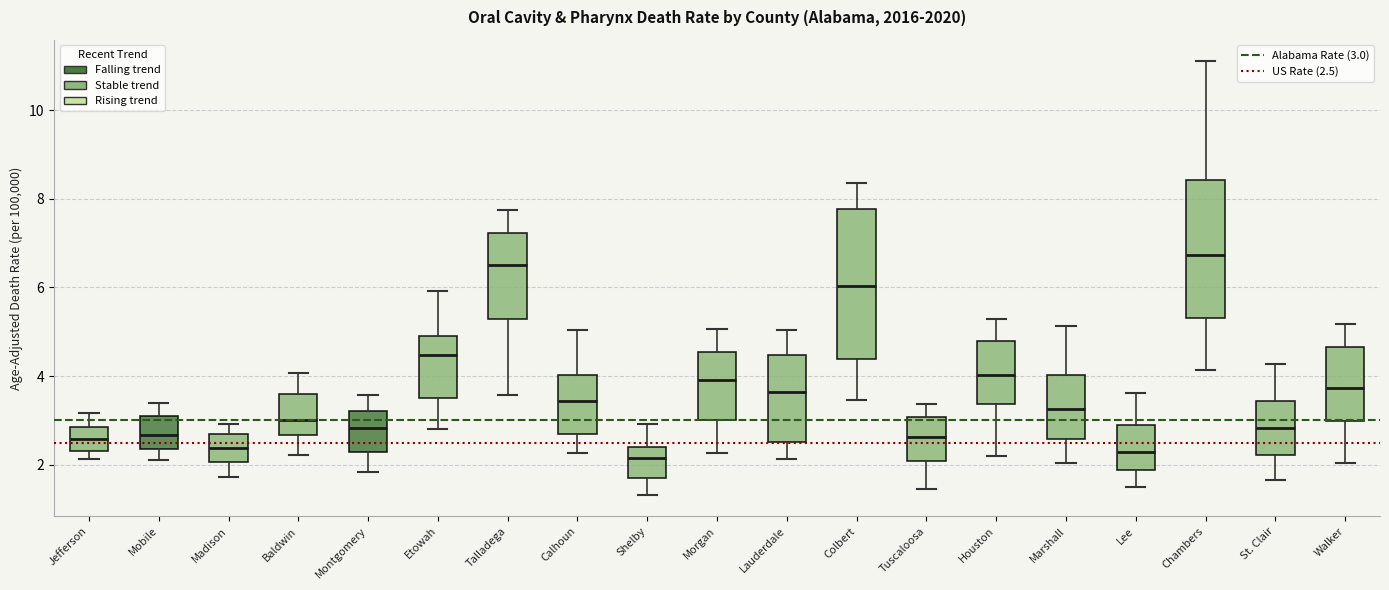

Comparing the boxes themselves (not the whiskers), which one is the tallest?

Colbert